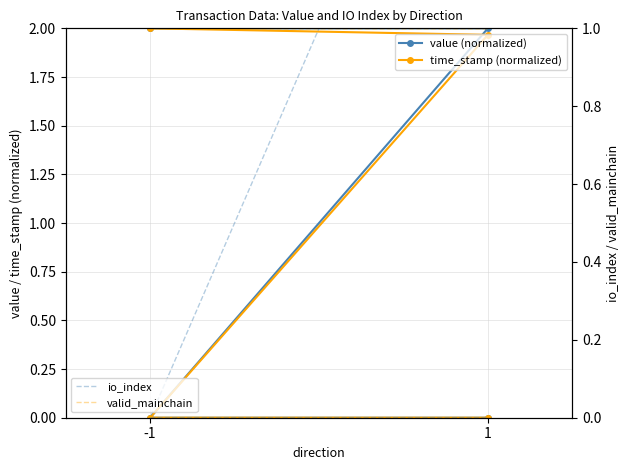

True or false: valid_mainchain has a value of 1.6 at -1.

False